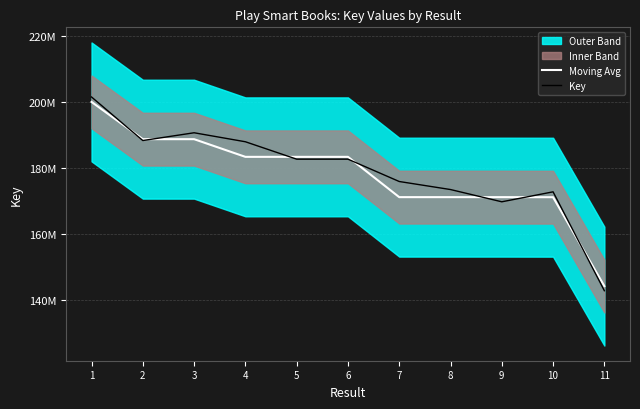

Is it true that Key equals 47640589.6 at 3?

False